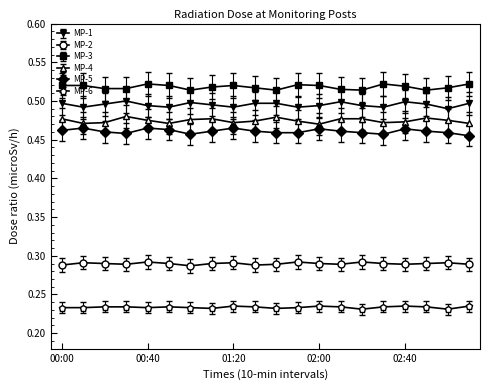

True or false: MP-2 has more than 2 interior local peaks.

True